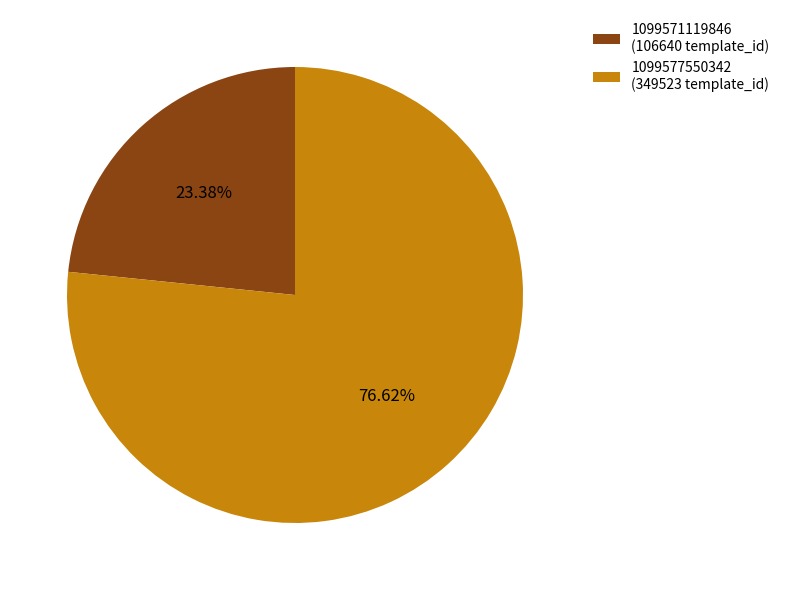

Which slice represents more than half of the pie?

1099577550342